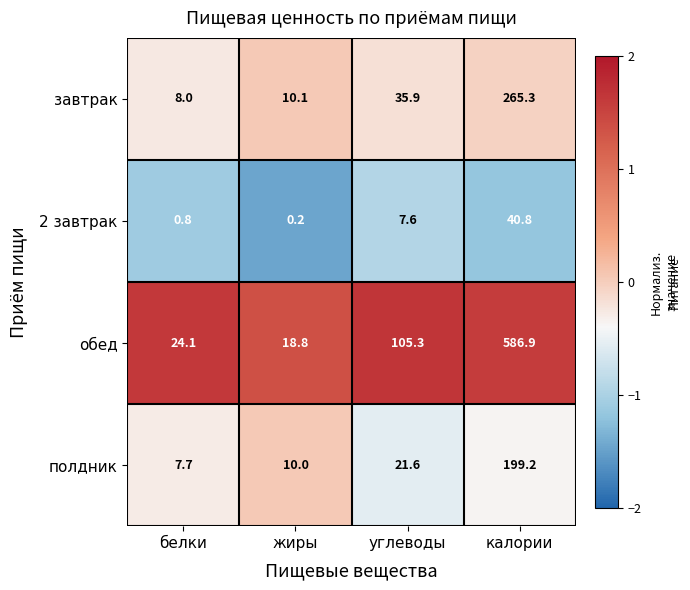

Reading left to right, list all the values displayed in this chart.

завтрак: 8.0	10.1	35.9	265.3
2 завтрак: 0.8	0.2	7.6	40.8
обед: 24.1	18.8	105.3	586.9
полдник: 7.7	10.0	21.6	199.2